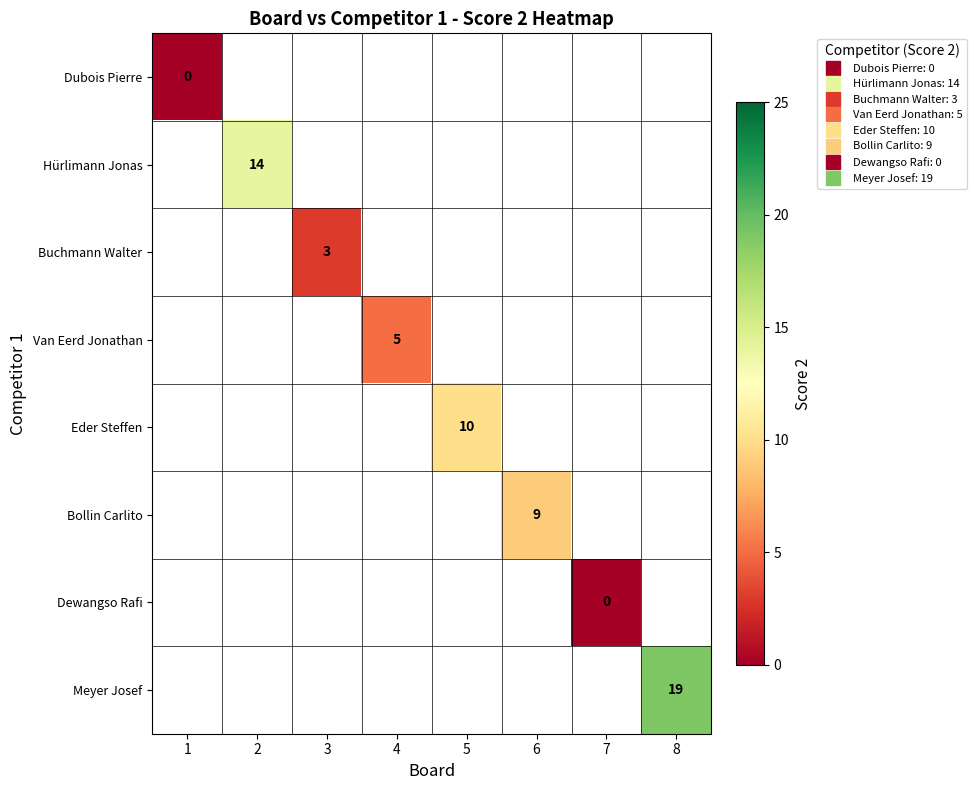

List the labels in order of Bollin Carlito value, largest first.

1, 2, 3, 4, 5, 6, 7, 8